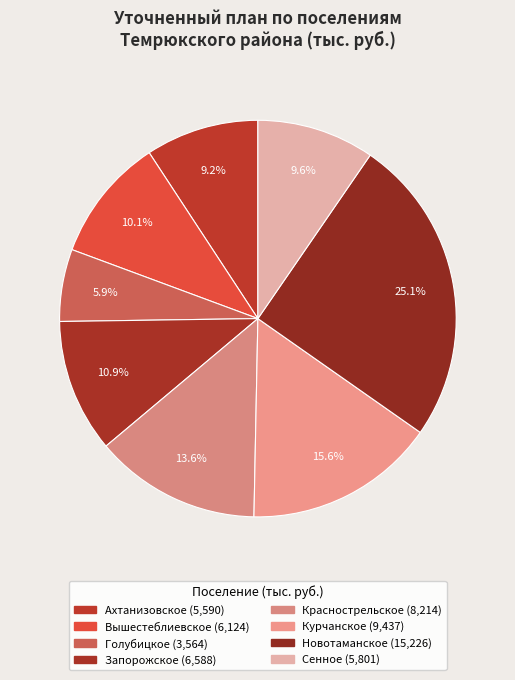

Rank the categories by value from highest to lowest.

Новотаманское, Курчанское, Краснострельское, Запорожское, Вышестеблиевское, Сенное, Ахтанизовское, Голубицкое